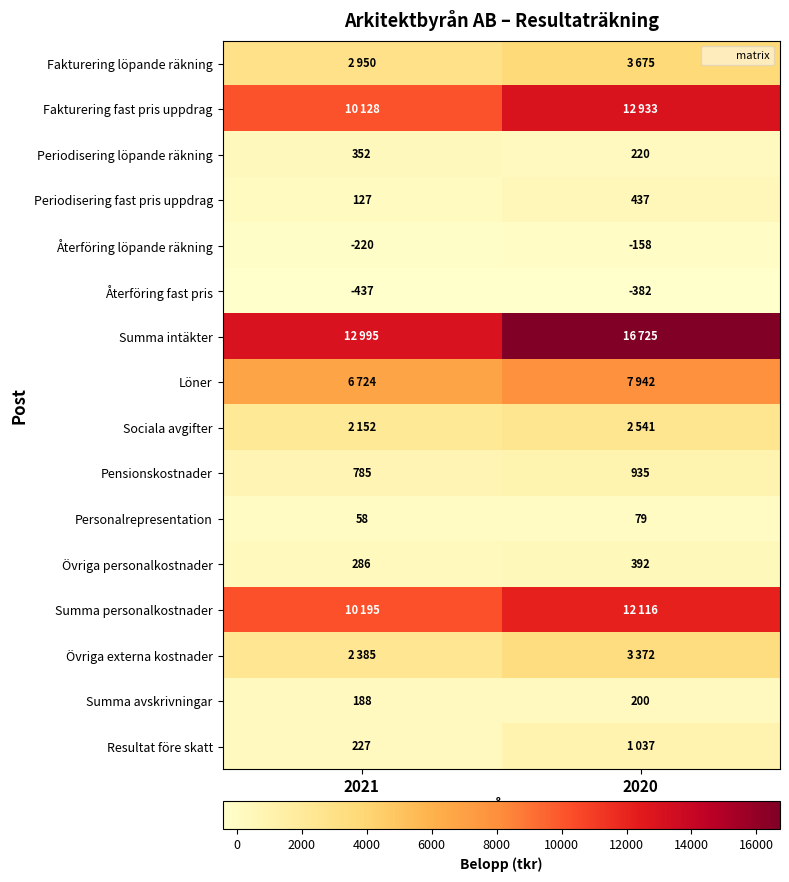

At 2020, list the series in order from largest to smallest.

Summa intäkter, Fakturering fast pris uppdrag, Summa personalkostnader, Löner, Fakturering löpande räkning, Övriga externa kostnader, Sociala avgifter, Resultat före skatt, Pensionskostnader, Periodisering fast pris uppdrag, Övriga personalkostnader, Periodisering löpande räkning, Summa avskrivningar, Personalrepresentation, Återföring löpande räkning, Återföring fast pris